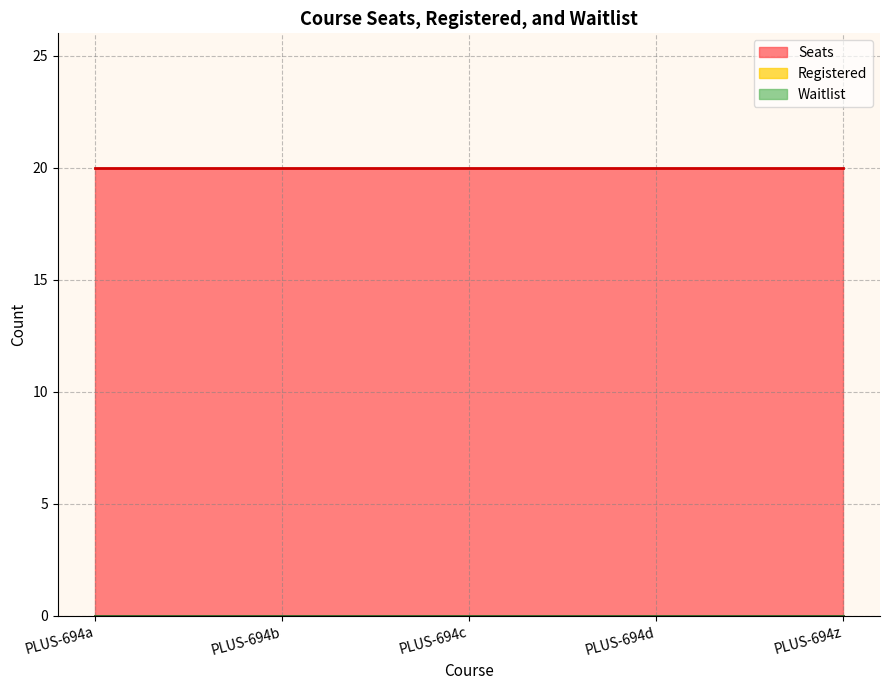

What is the difference between the highest and lowest values at PLUS-694a?

20